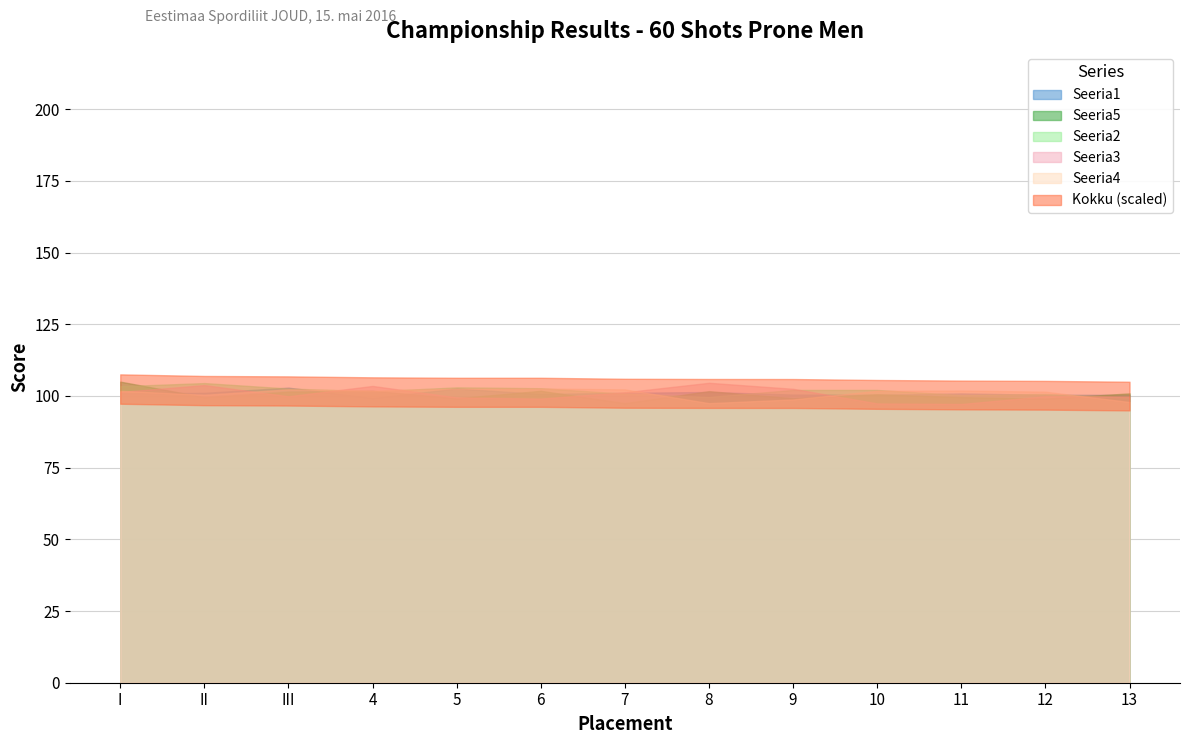

At which label is Seeria3 closest to 100?

III